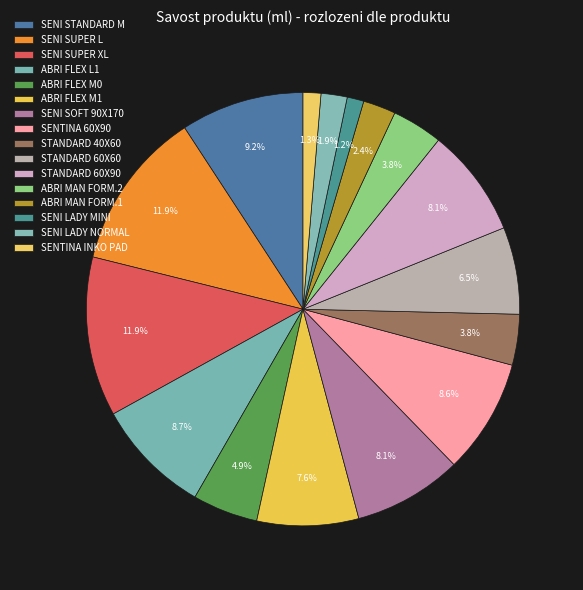

To the nearest percent, what is the combined percentage of SENI LADY MINI and SENI SOFT 90X170?

9%